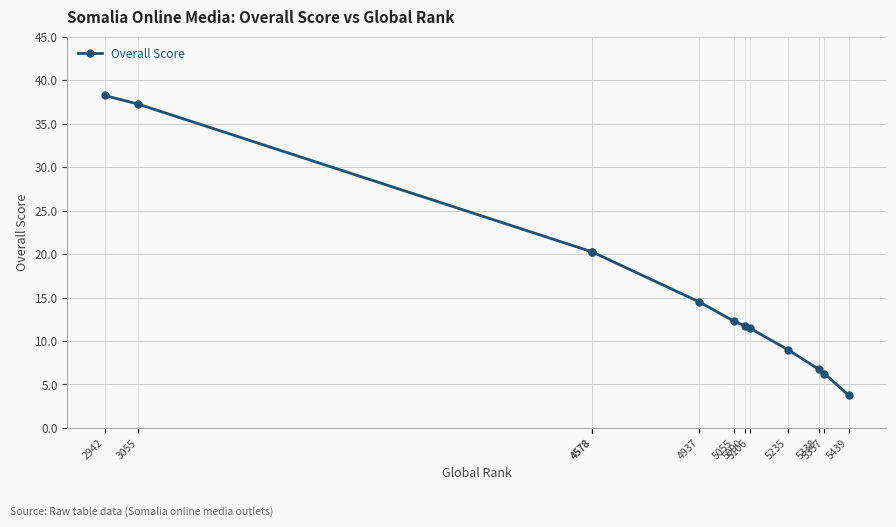

What is the average value?

16.0